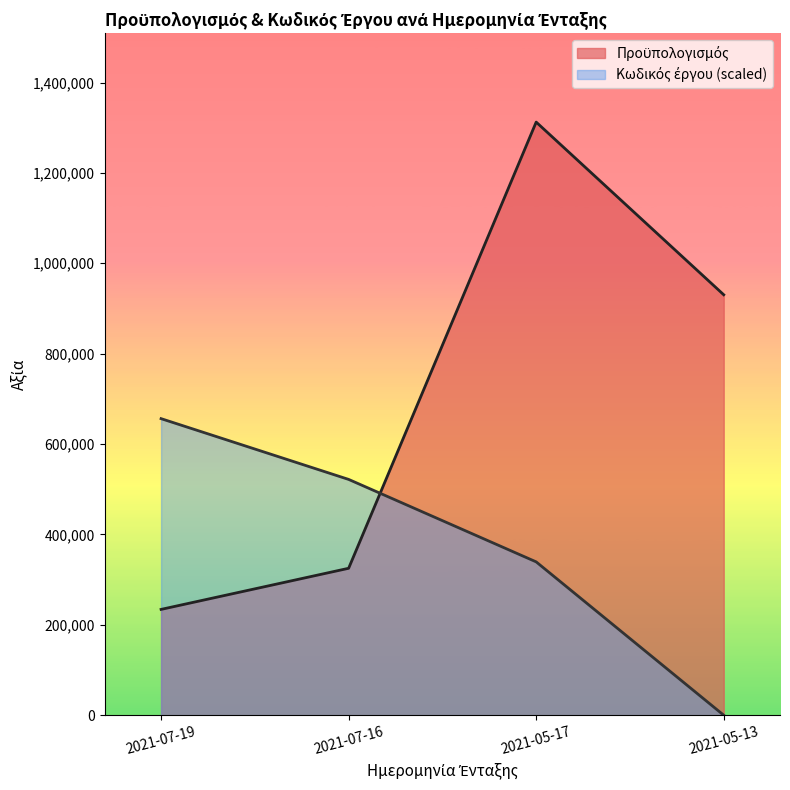

What value does the Προϋπολογισμός series have at 2021-05-13?

930318.7